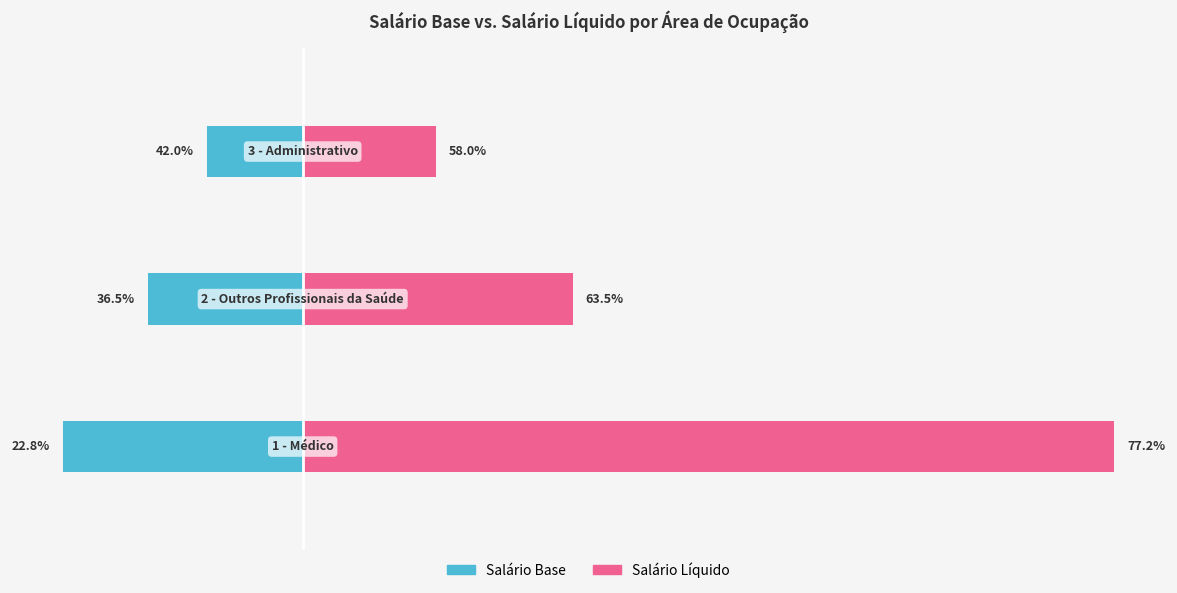

Which series has the largest total across all categories?

Salário Líquido